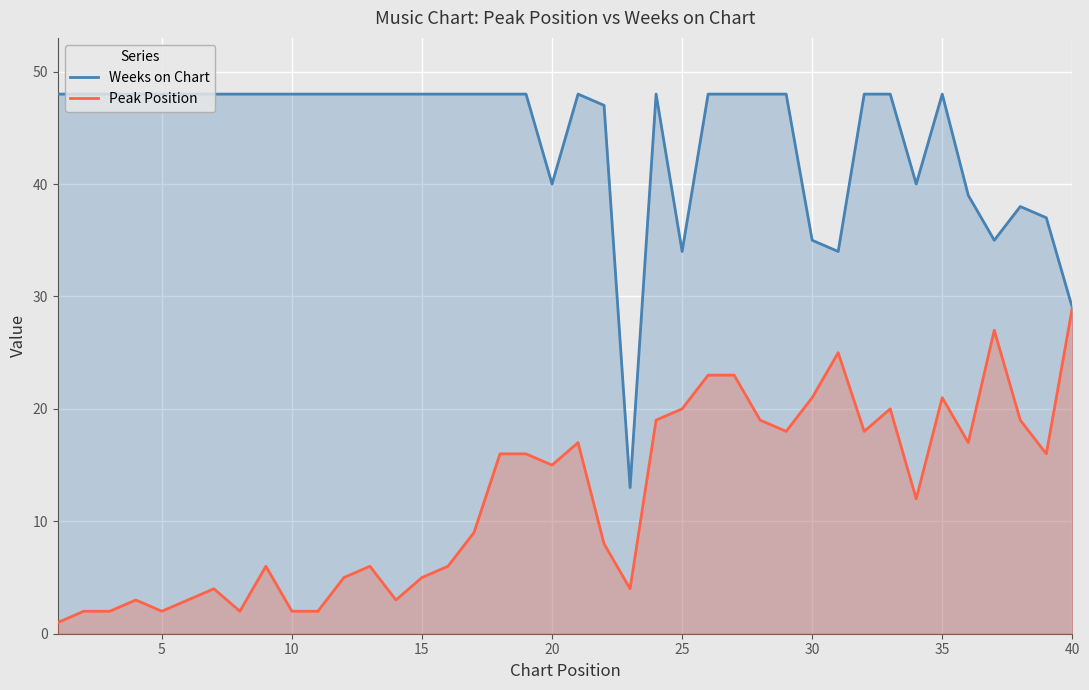

True or false: Peak Position has more than 2 points higher than both neighbors.

True